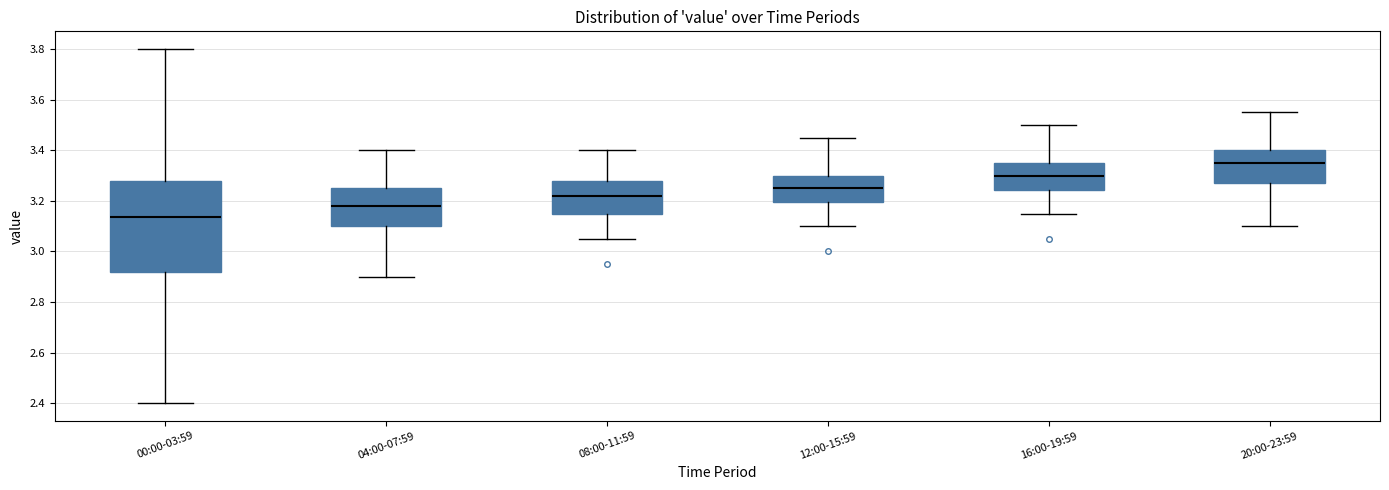

Reading left to right, read every box against the y-axis: the position of its median line, the range the box covers, and the ends of its whiskers. The values are not printed on the chart, so give them approximately, as read against the axis.

00:00-03:59: median 3.14, box 2.92 to 3.28, whiskers 2.40 to 3.80
04:00-07:59: median 3.18, box 3.10 to 3.26, whiskers 2.90 to 3.40
08:00-11:59: median 3.22, box 3.16 to 3.28, whiskers 3.06 to 3.40
12:00-15:59: median 3.26, box 3.20 to 3.30, whiskers 3.10 to 3.46
16:00-19:59: median 3.30, box 3.24 to 3.36, whiskers 3.16 to 3.50
20:00-23:59: median 3.36, box 3.28 to 3.40, whiskers 3.10 to 3.56